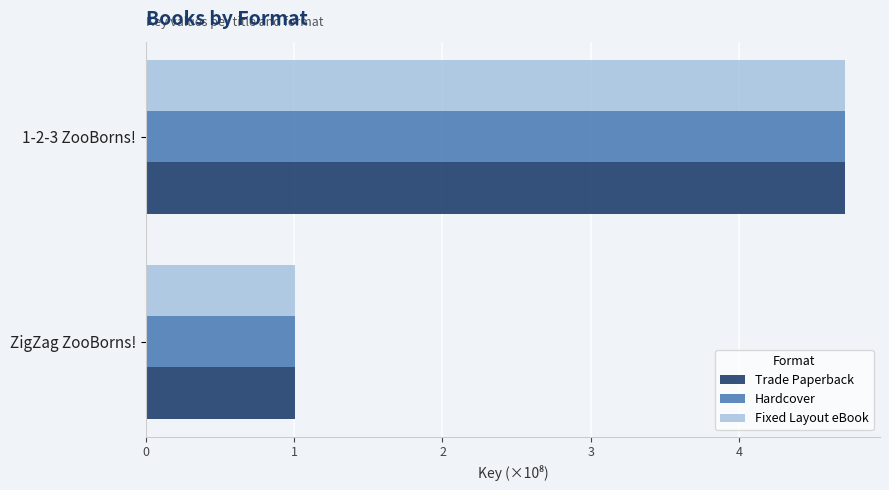

List the labels in order of Hardcover value, largest first.

1-2-3 ZooBorns!, ZigZag ZooBorns!